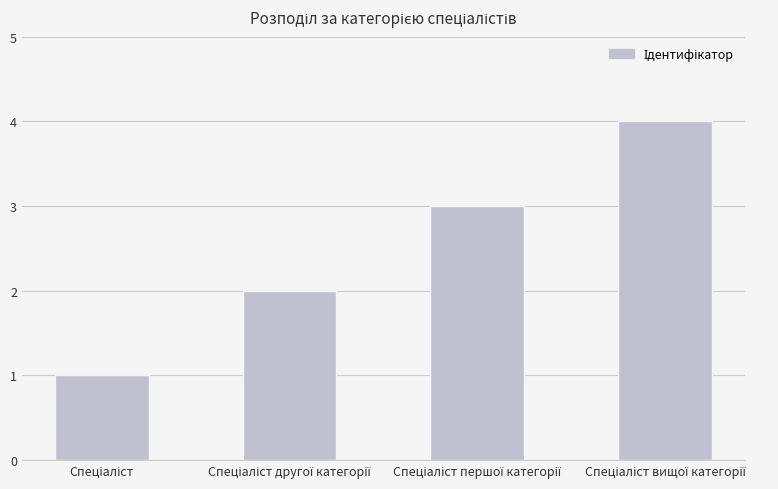

What is the difference between the maximum and minimum values?

3